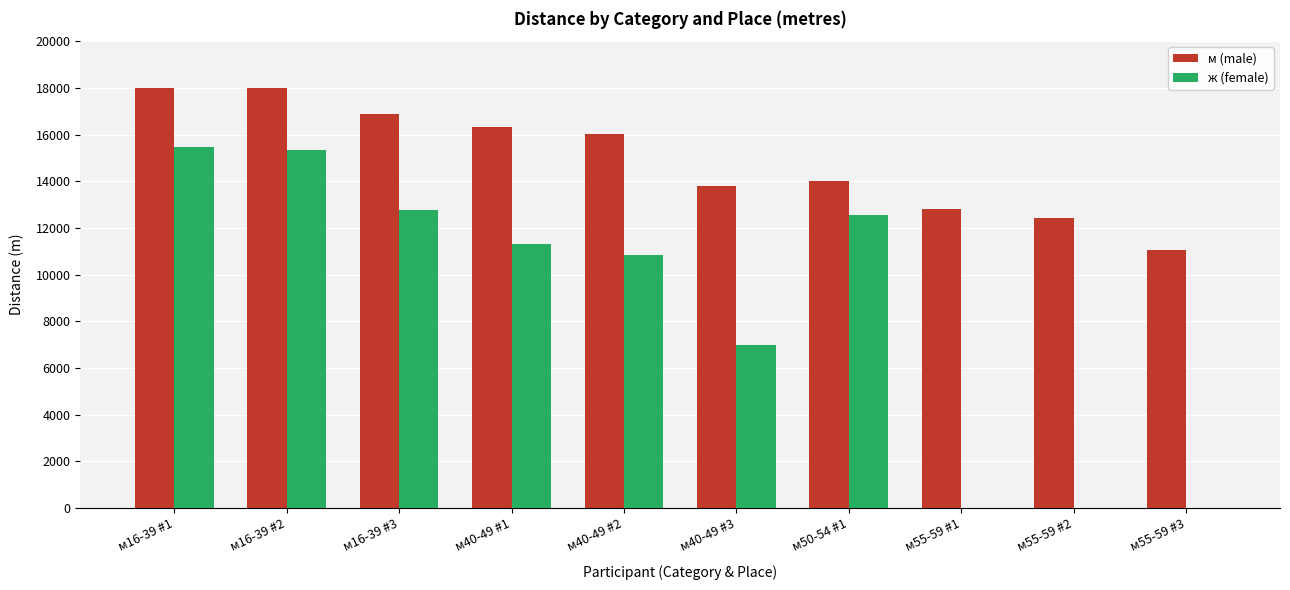

What is the sum of all ж (female) values?

85322